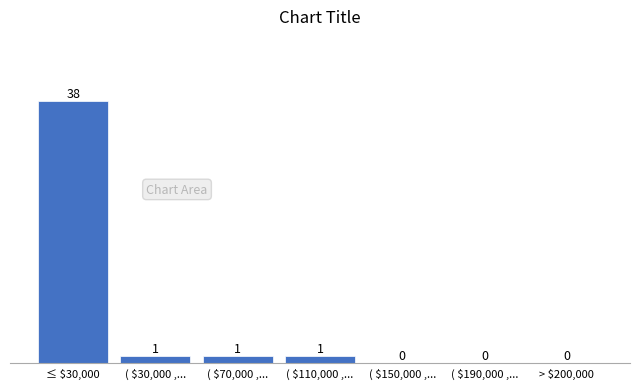

What is the sum of all values?

41